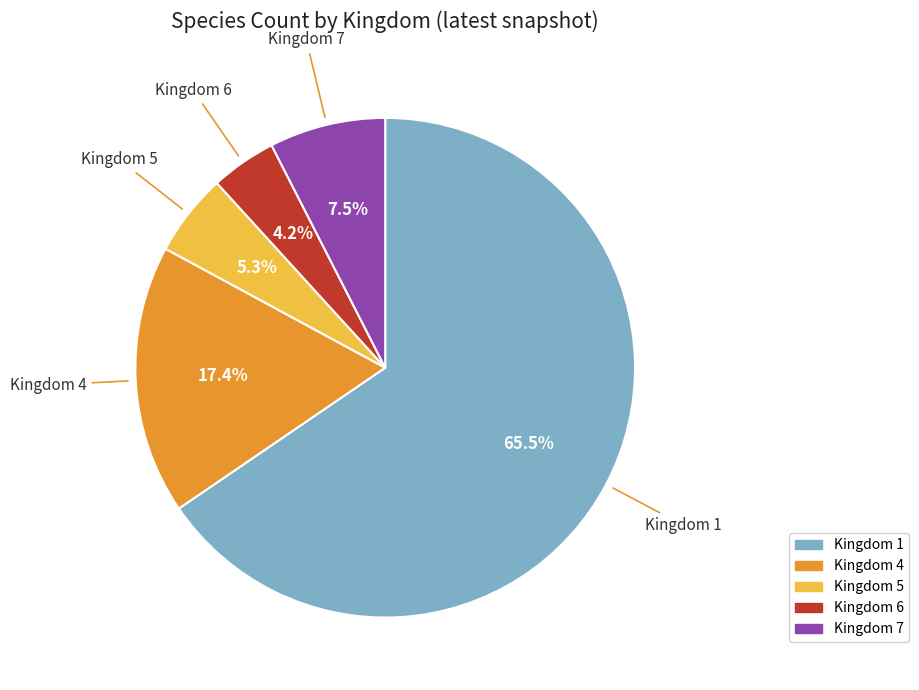

Between Kingdom 4 and Kingdom 6, which is larger?

Kingdom 4